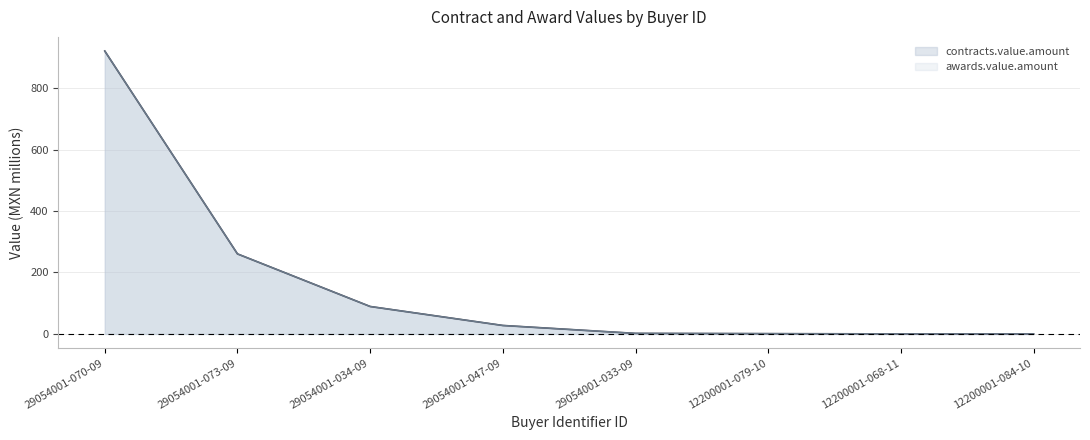

What are all the series names shown in the legend?

awards.value.amount, contracts.value.amount